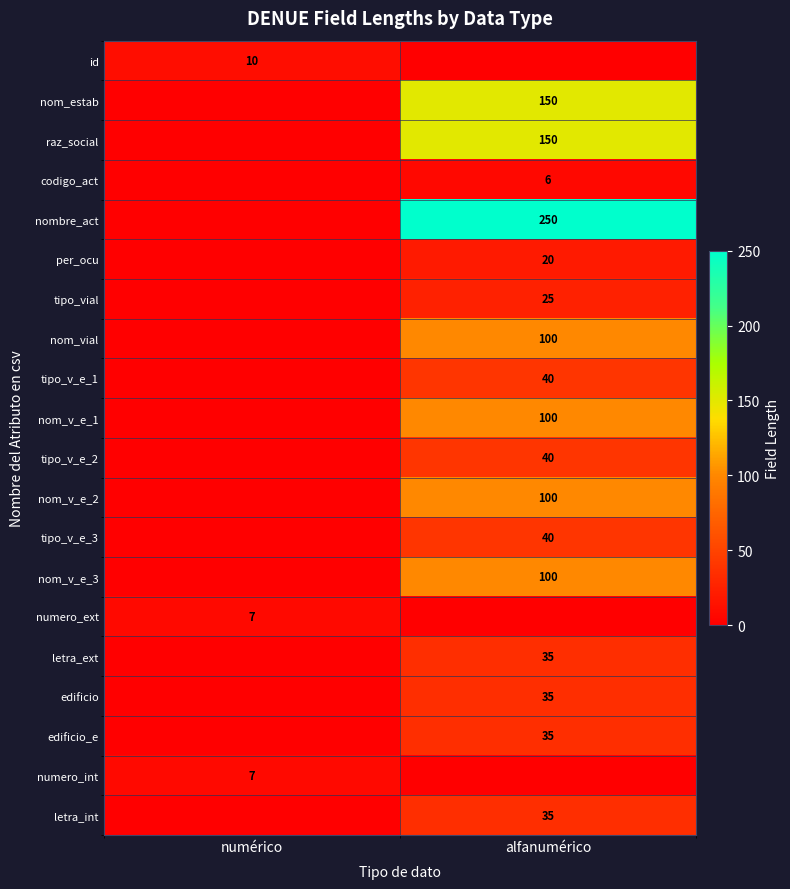

Is the value of tipo_vial at alfanumérico greater than the value of tipo_v_e_3 at alfanumérico?

No